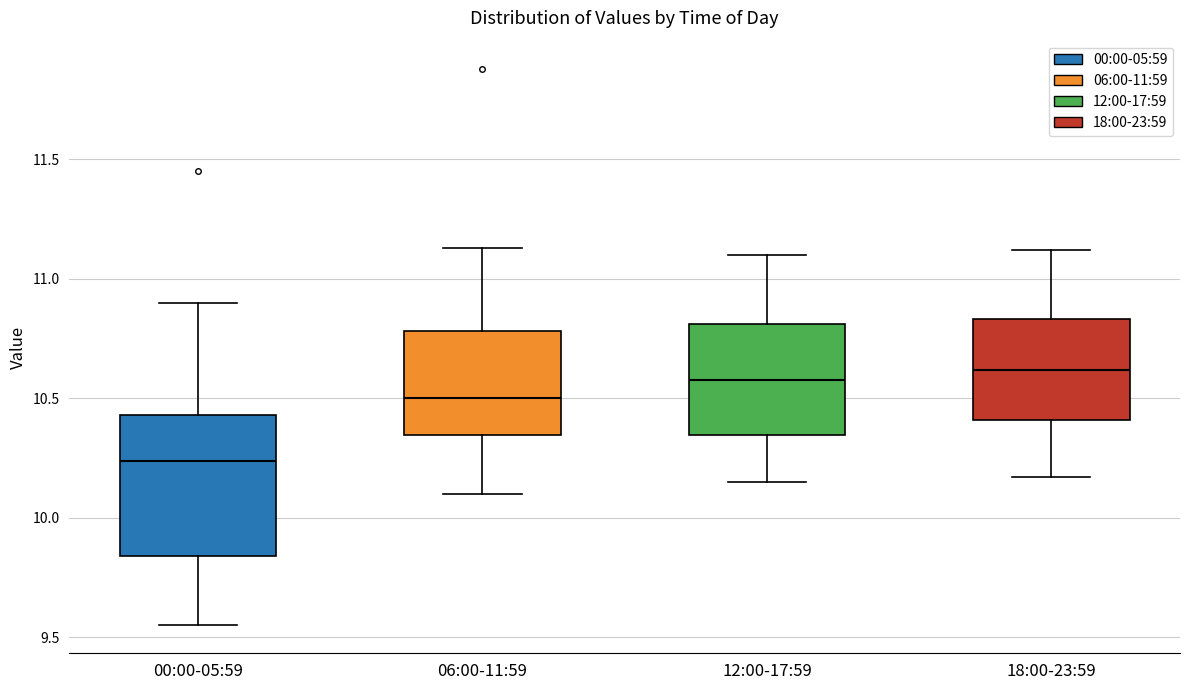

Where is the upper edge of the box for 12:00-17:59 on the y-axis? The values are not printed on the chart, so give them approximately, as read against the axis.

10.80